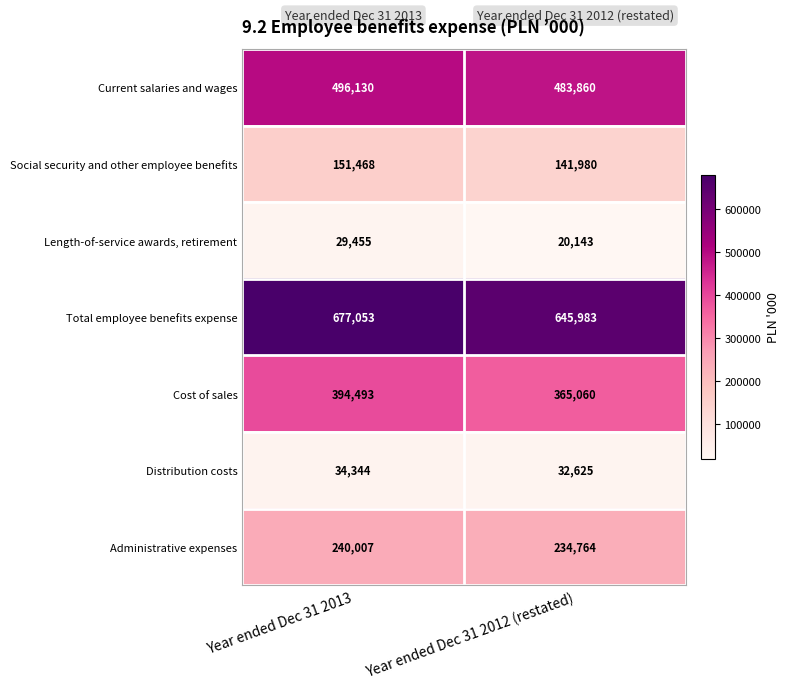

Rank the series at Year ended Dec 31 2012 (restated) from highest to lowest value.

Total employee benefits expense, Current salaries and wages, Cost of sales, Administrative expenses, Social security and other employee benefits, Distribution costs, Length-of-service awards, retirement